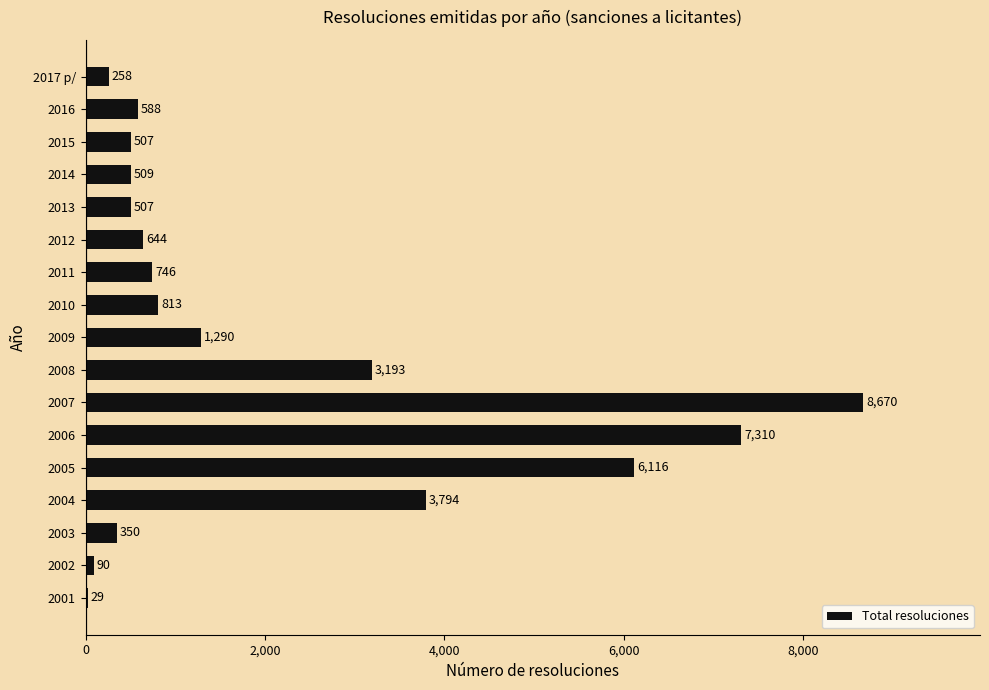

What is the sum of all values?

35414